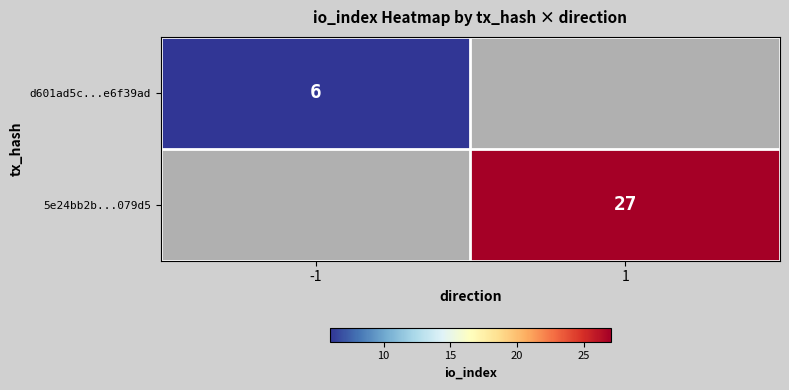

Is it true that d601ad5c...e6f39ad equals 8 at -1?

False